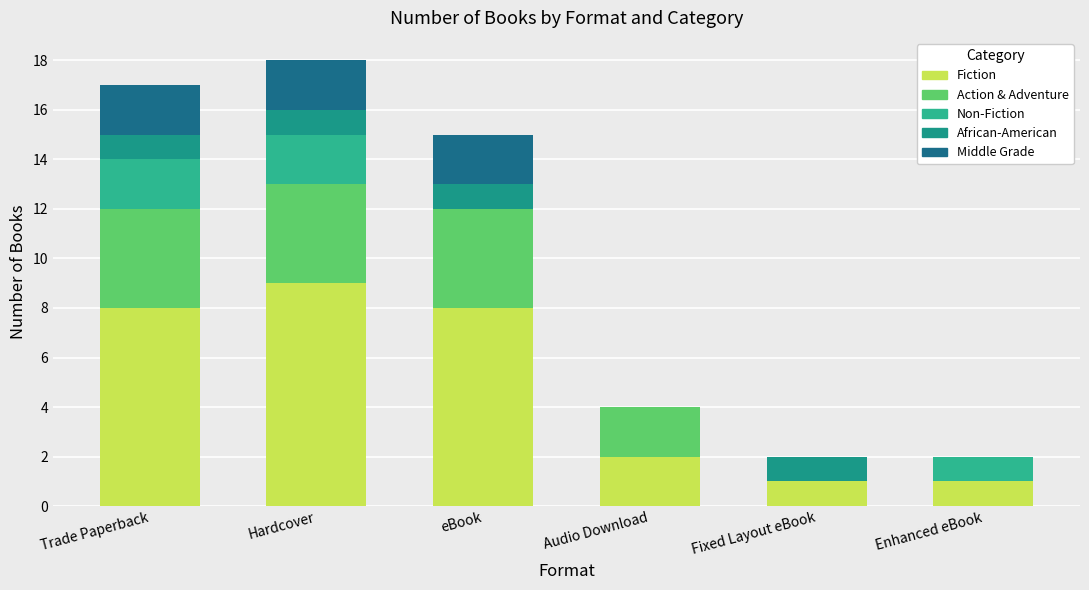

The value of Fiction at Trade Paperback is 5. True or false?

False